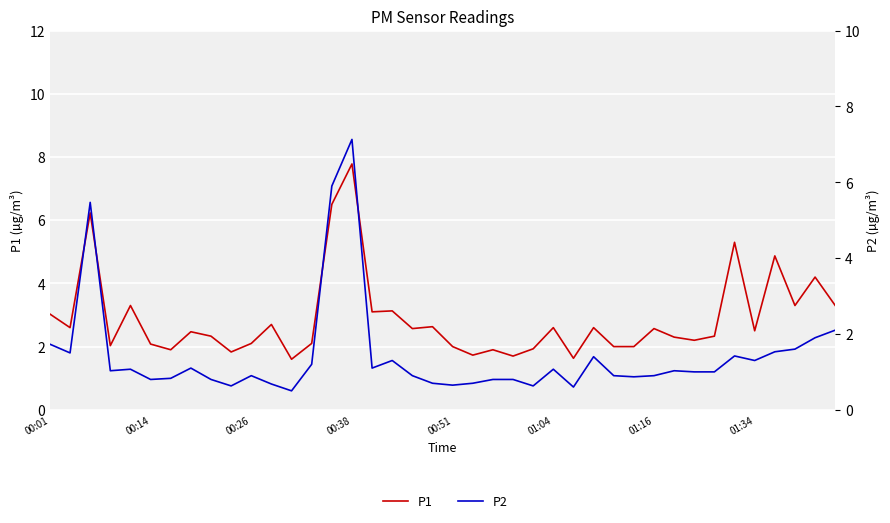

Which series has the largest total across all categories?

P1